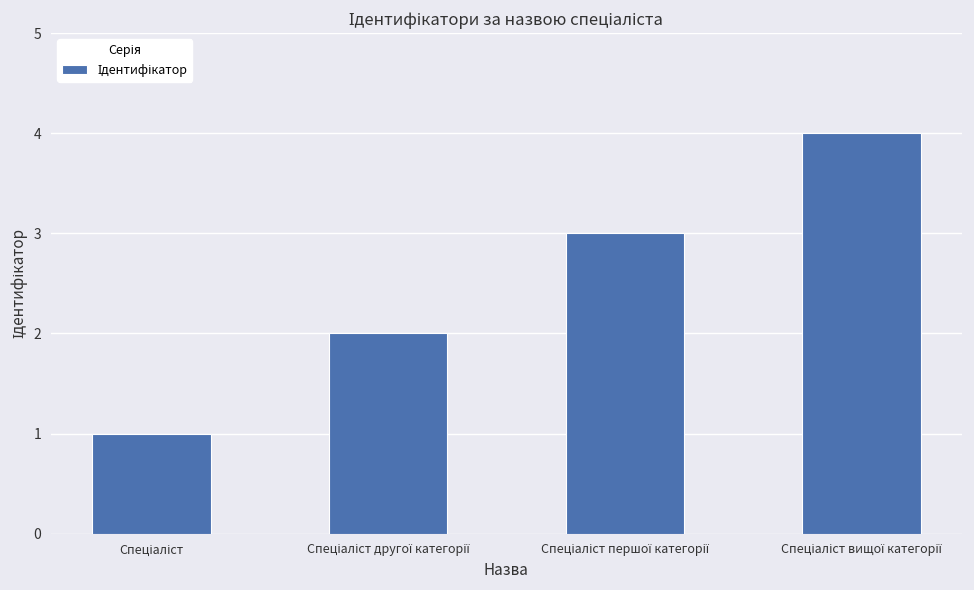

What is the greatest value displayed?

4